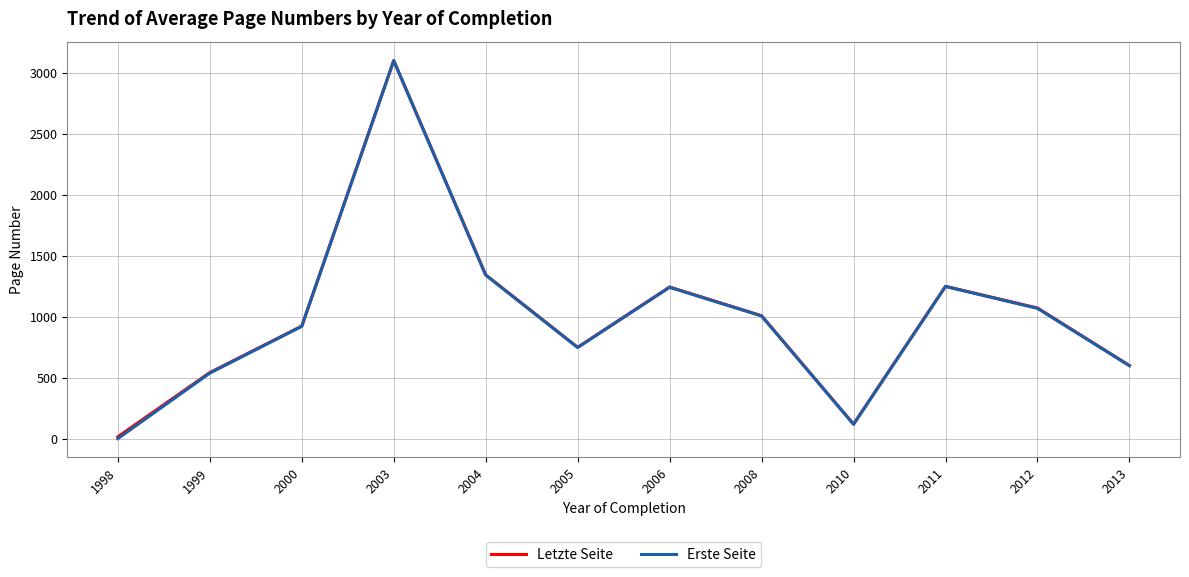

At which category does the chart reach its minimum across all series?

1998